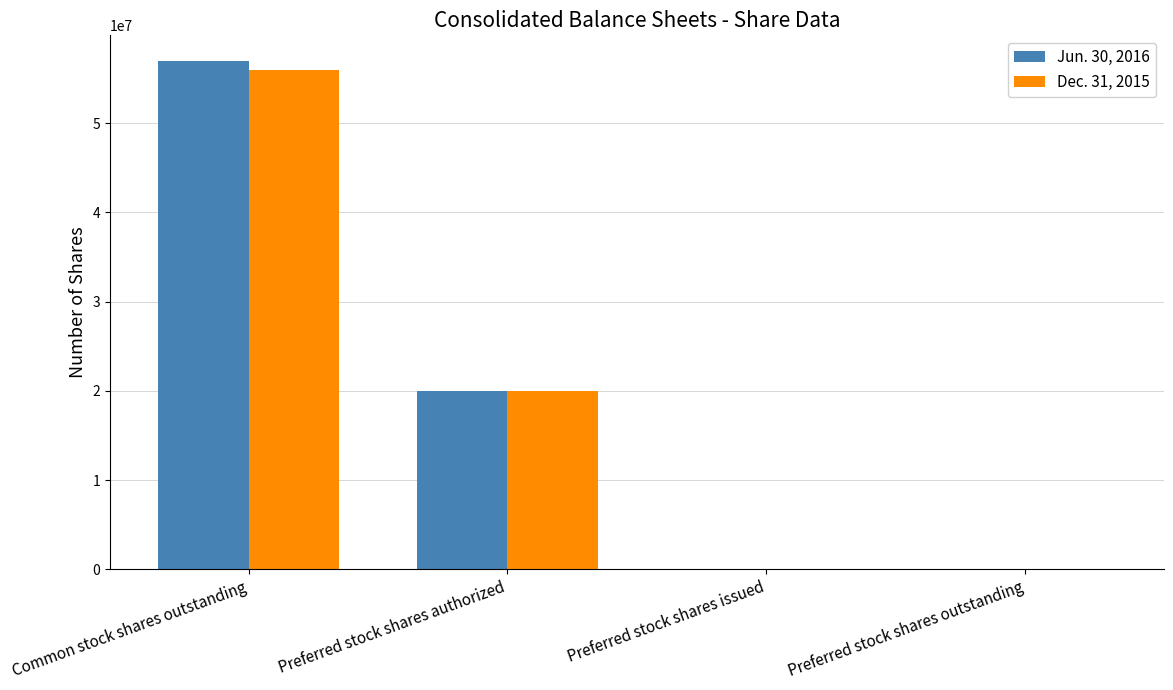

What is the sum of the Dec. 31, 2015 values at Common stock shares outstanding and Preferred stock shares issued?

56000000